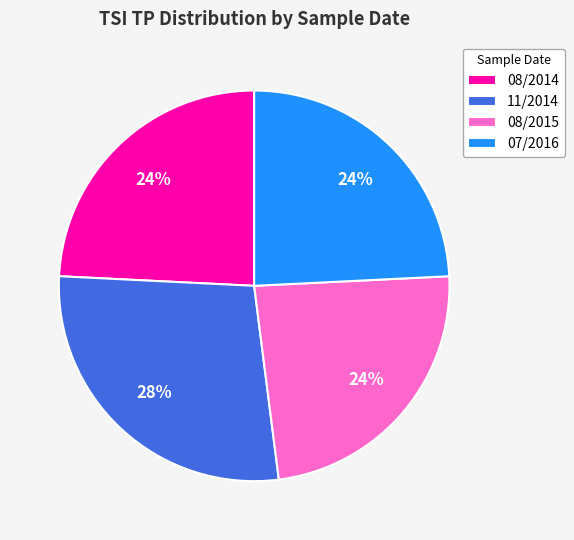

Which slice is the largest?

11/2014